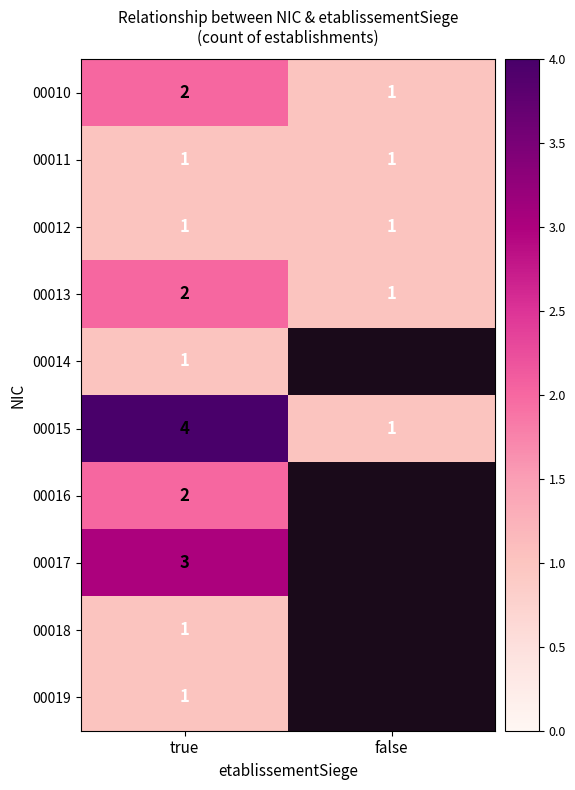

What is the approximate value of 00015 at true?

4